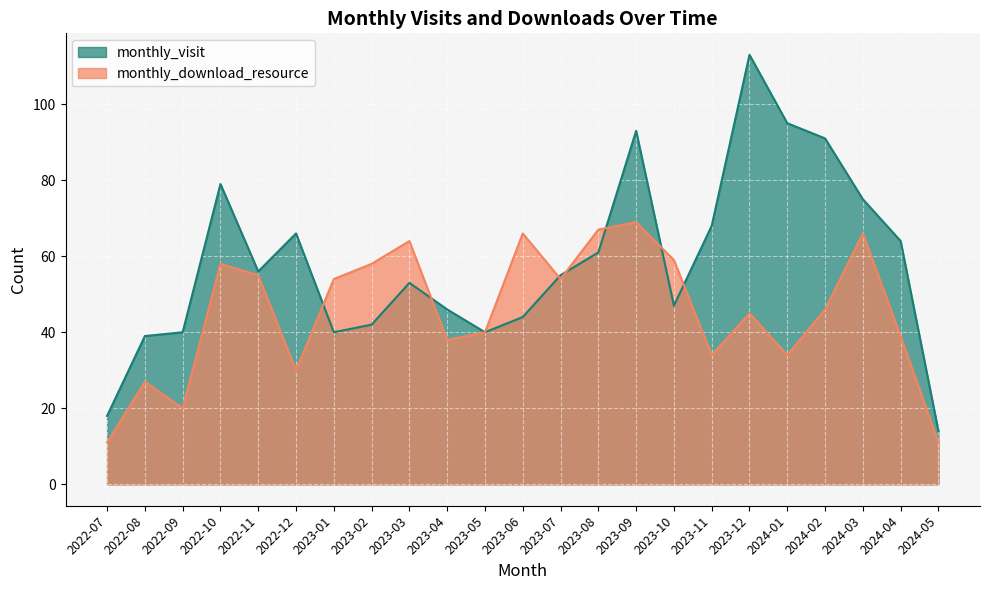

Which has a higher value, 2024-03 or 2023-08?

2024-03